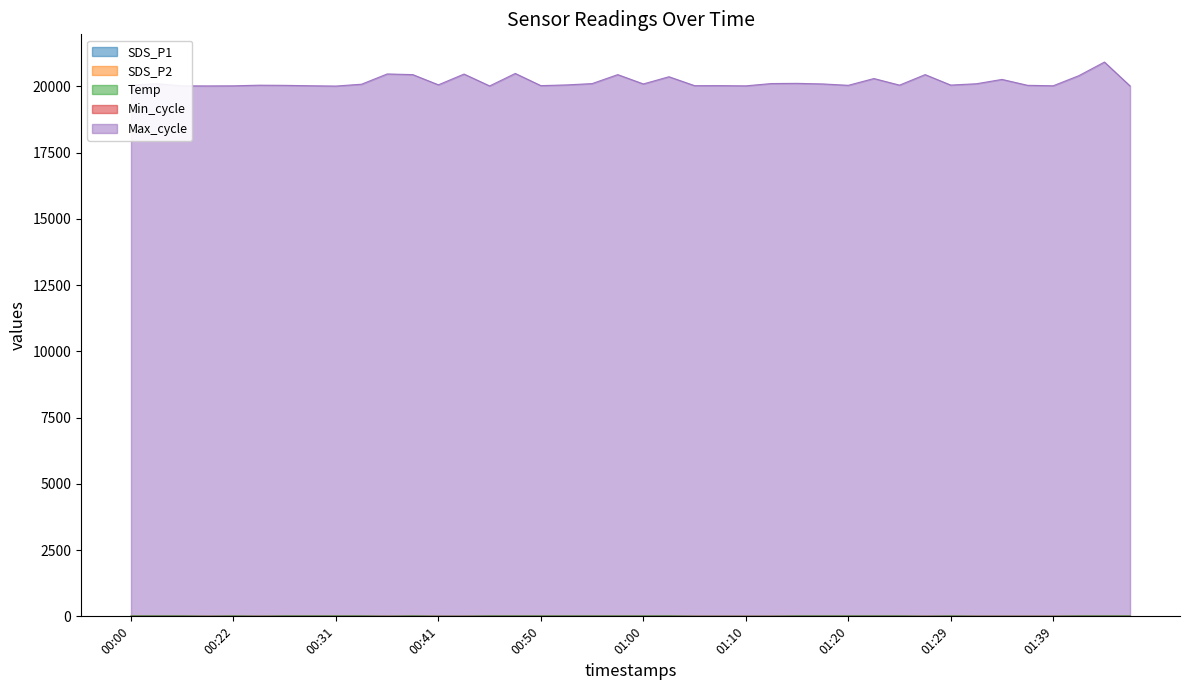

Which series has the largest range (max minus min)?

Max_cycle